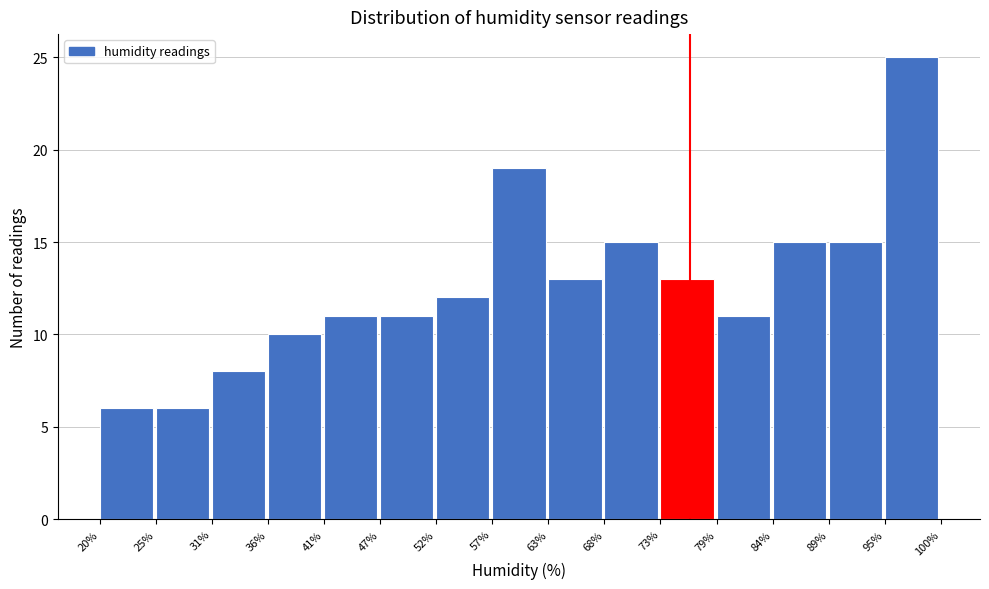

Which range on the x-axis has the tallest bar?

95% to 100%